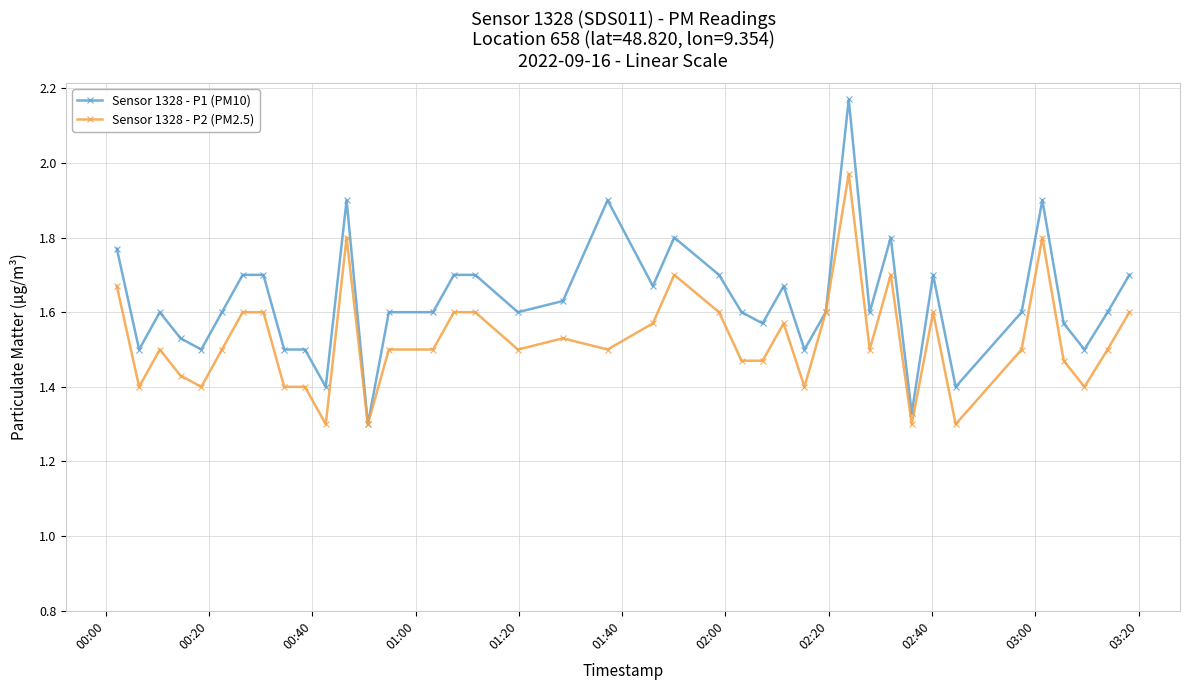

List the series in order of their peak value, lowest first.

Sensor 1328 - P2 (PM2.5), Sensor 1328 - P1 (PM10)